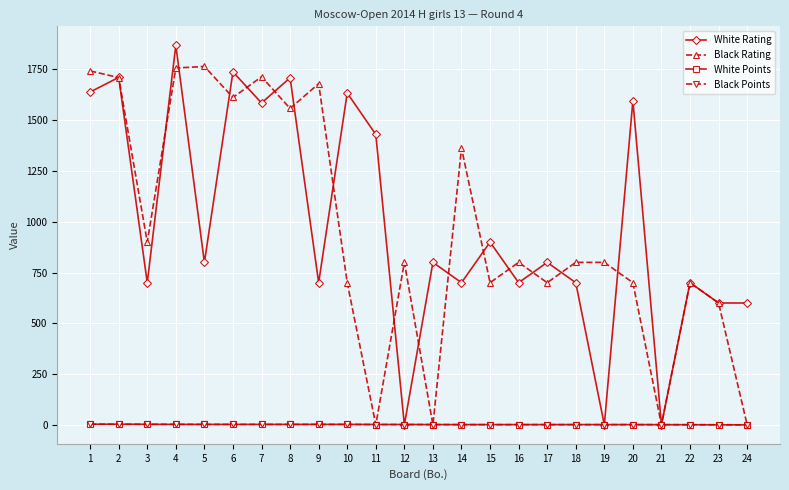

True or false: Black Rating has a value of 800.0 at 19.

True